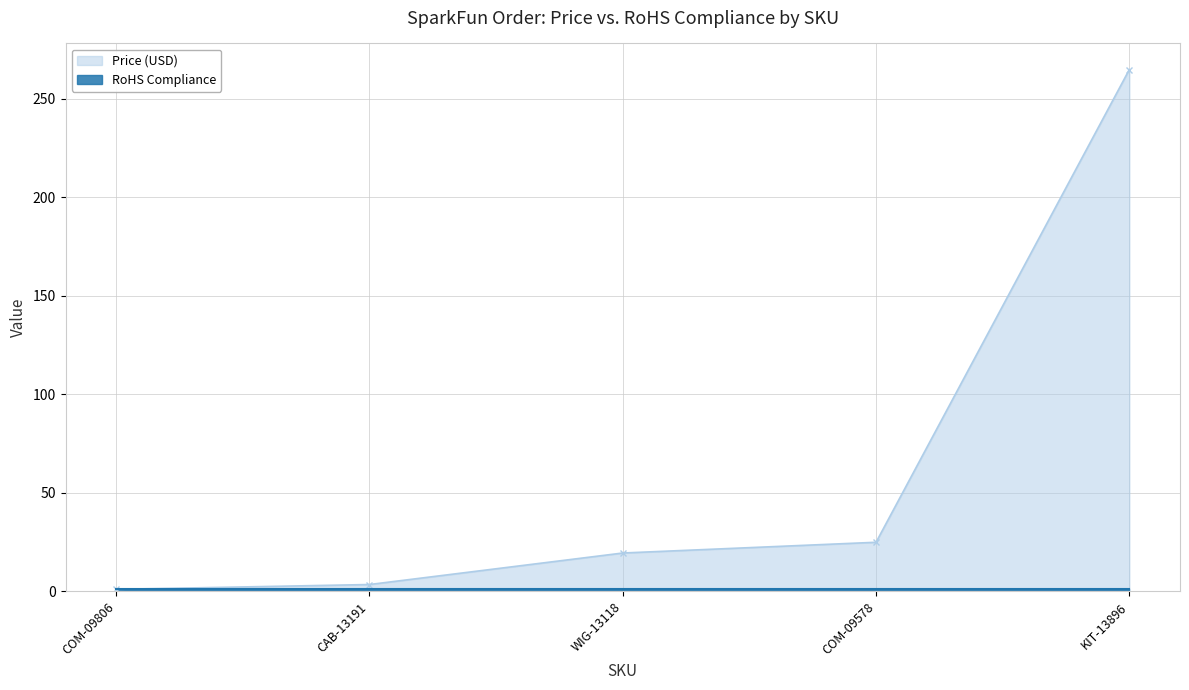

What is the difference between the values at COM-09578 and WIG-13118?

5.4